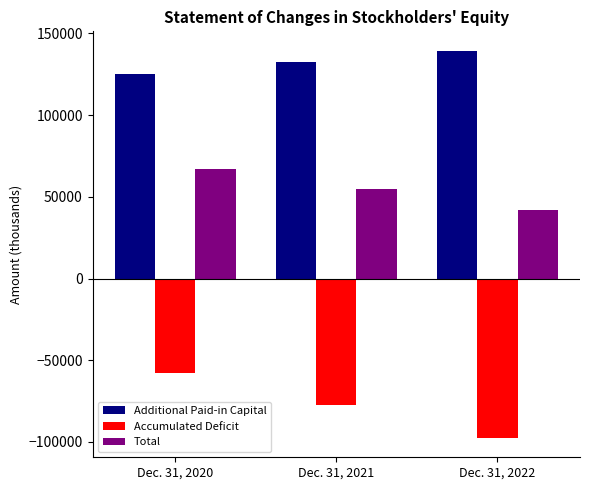

Reading right to left, extract all data points from this chart.

Additional Paid-in Capital: Dec. 31, 2022=139381	Dec. 31, 2021=132363	Dec. 31, 2020=125094
Accumulated Deficit: Dec. 31, 2022=-97508	Dec. 31, 2021=-77594	Dec. 31, 2020=-57993
Total: Dec. 31, 2022=41984	Dec. 31, 2021=54879	Dec. 31, 2020=67210